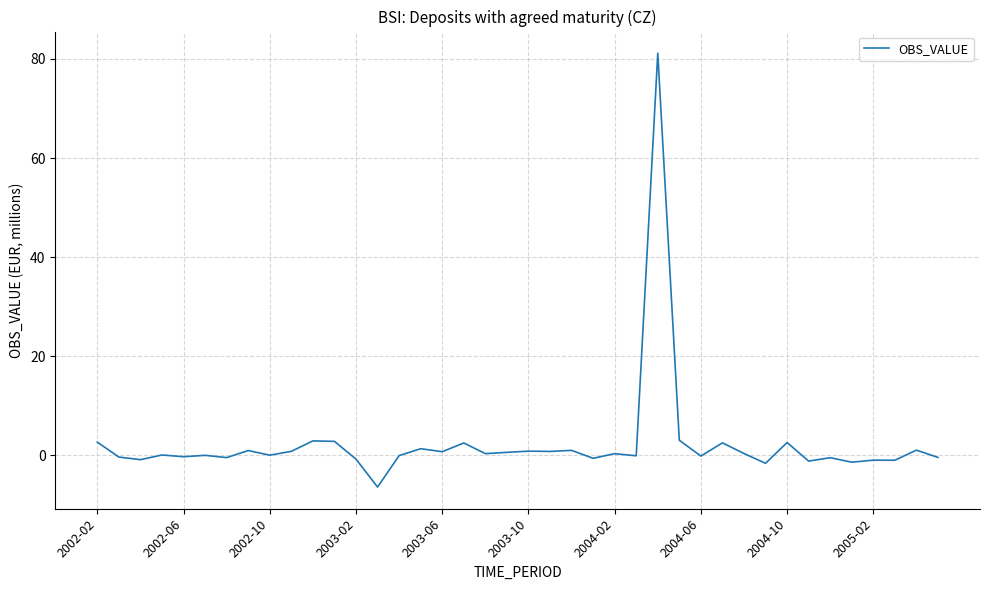

What is the difference between the maximum and minimum values?

87.5